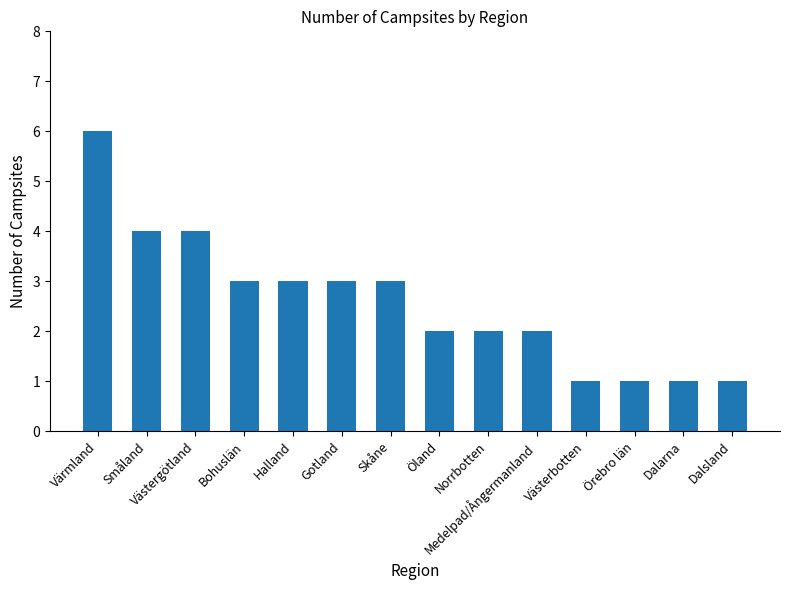

At which label does the data first exceed 3?

Värmland